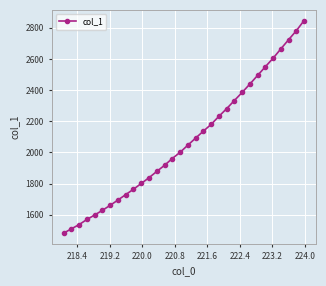

How many lines are shown in the chart?

1